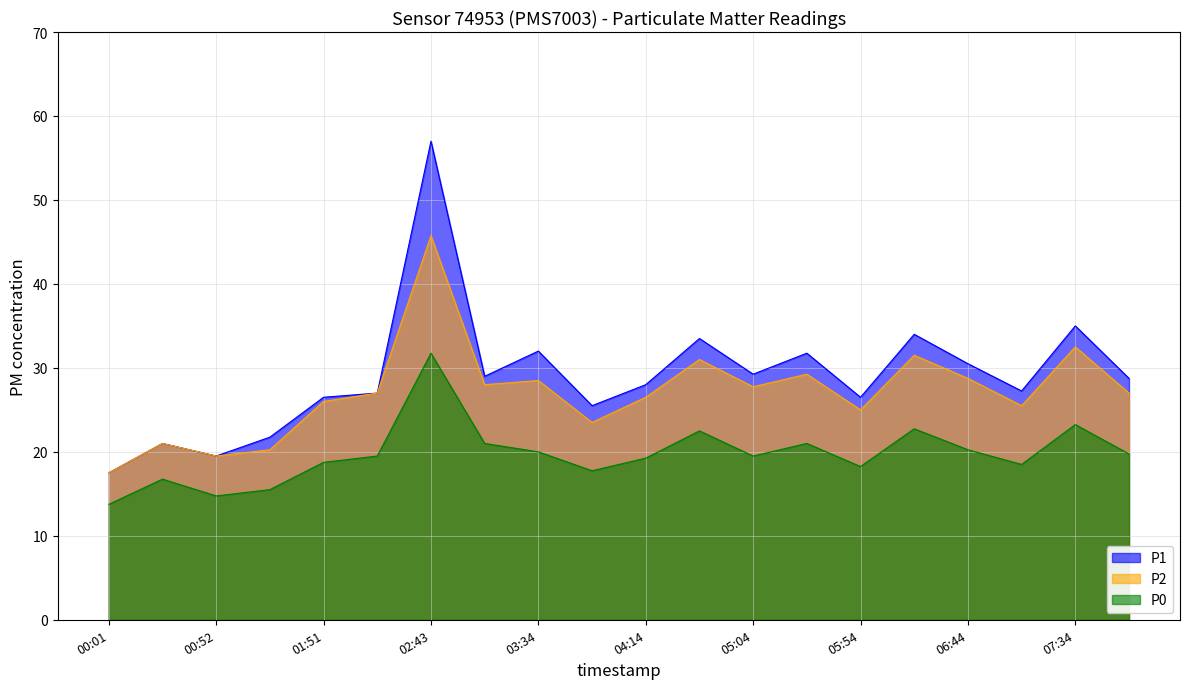

Read the P1 value at 05:29.

31.8